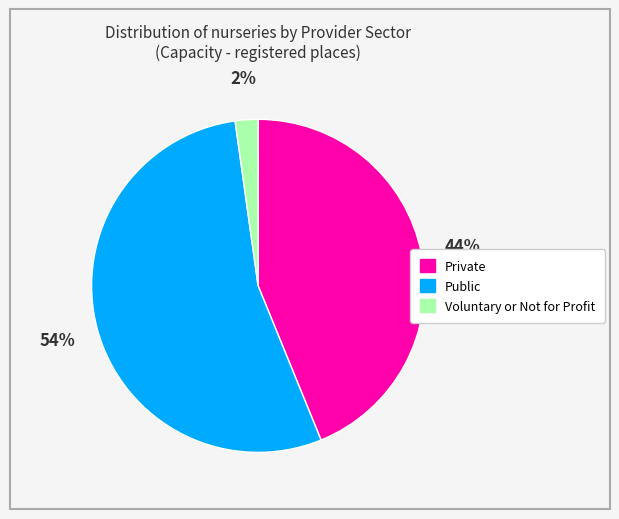

The Voluntary or Not for Profit slice represents 2% of the pie. True or false?

True